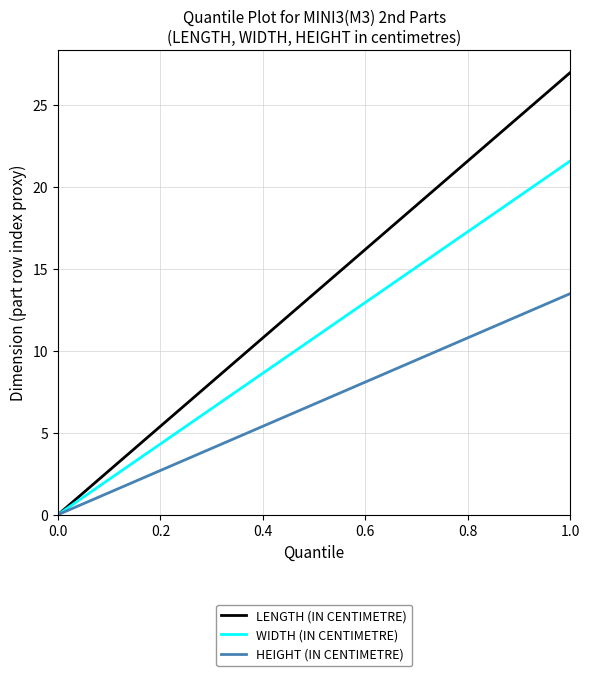

Which series has the largest total across all categories?

LENGTH (IN CENTIMETRE)